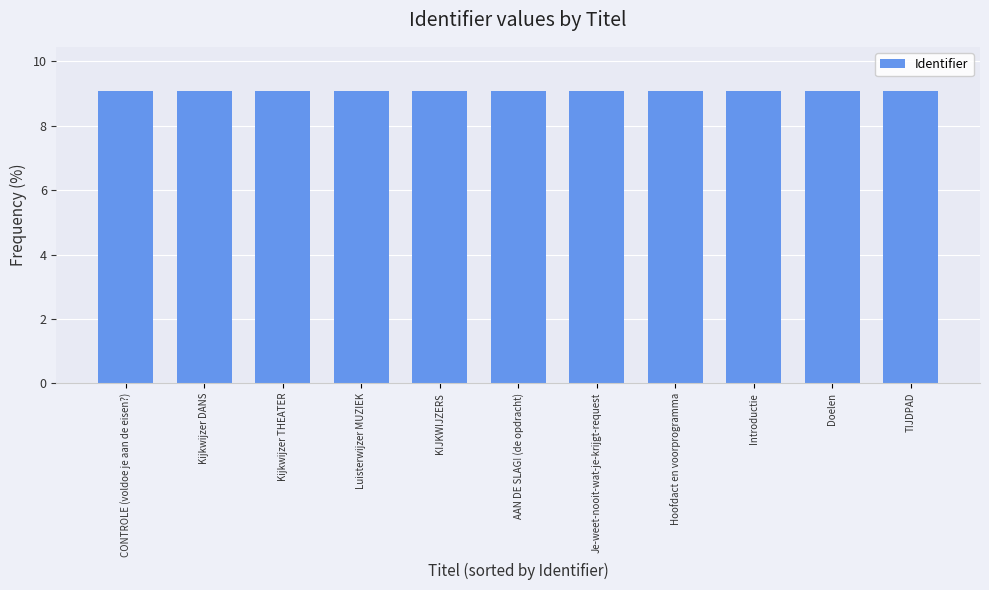

Approximately how many times larger is the value at AAN DE SLAG! (de opdracht) compared to Introductie?

1.0